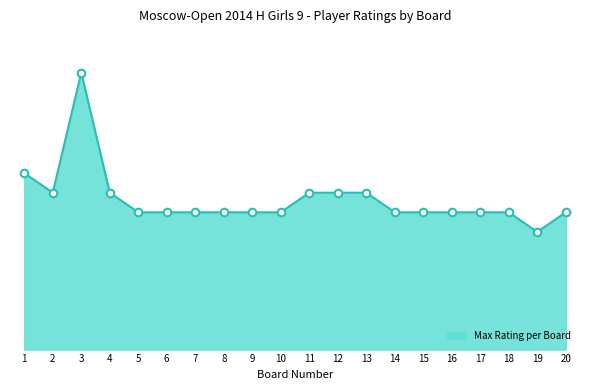

What is the change in value from 1 to 4?

-100